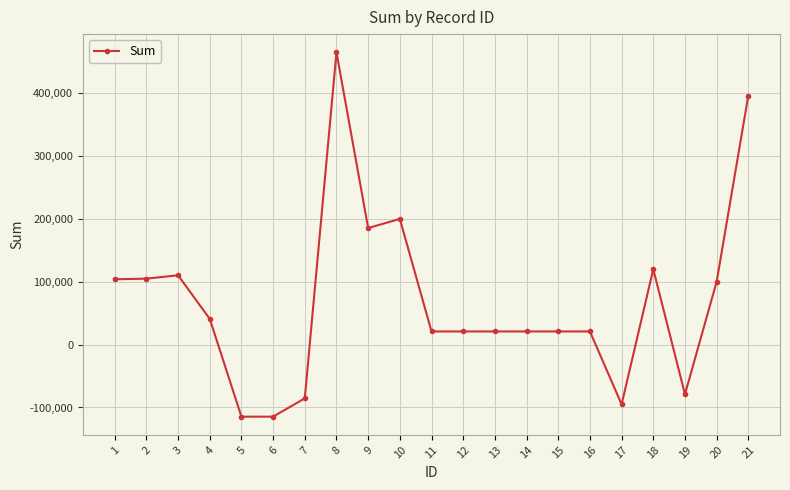

Which category has the highest value across all series?

8